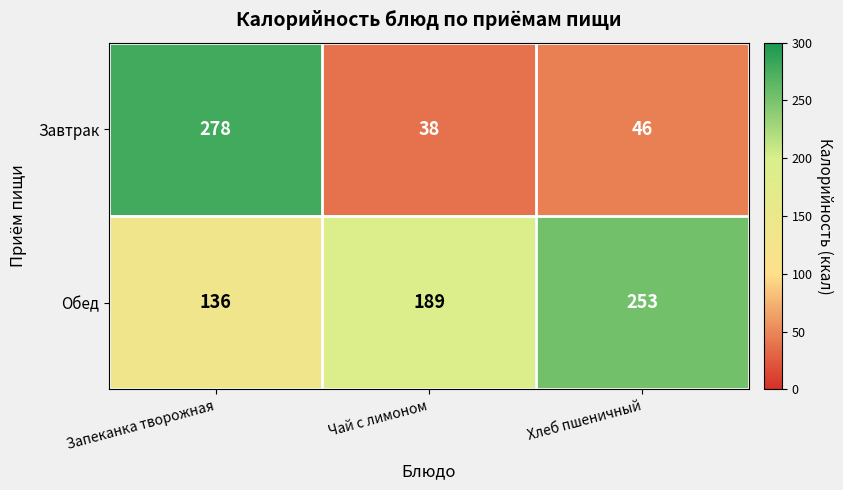

Reading left to right, list all the values displayed in this chart.

Завтрак: 278	38	46
Обед: 136	189	253